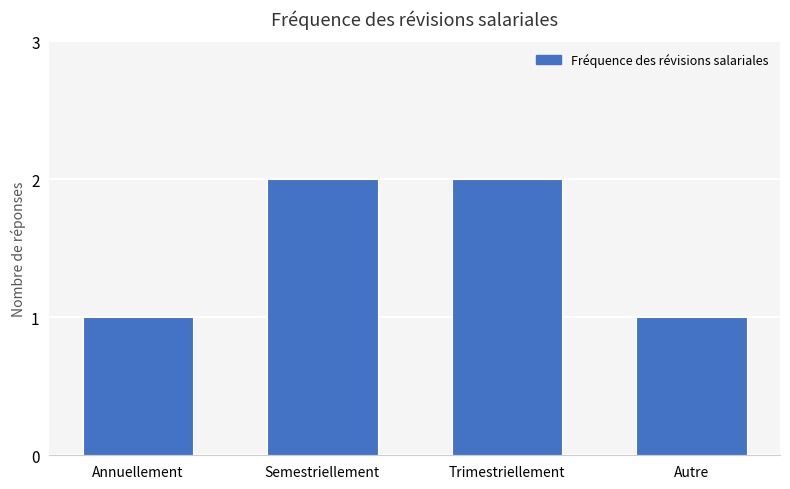

What is the change in value from Annuellement to Trimestriellement?

+1